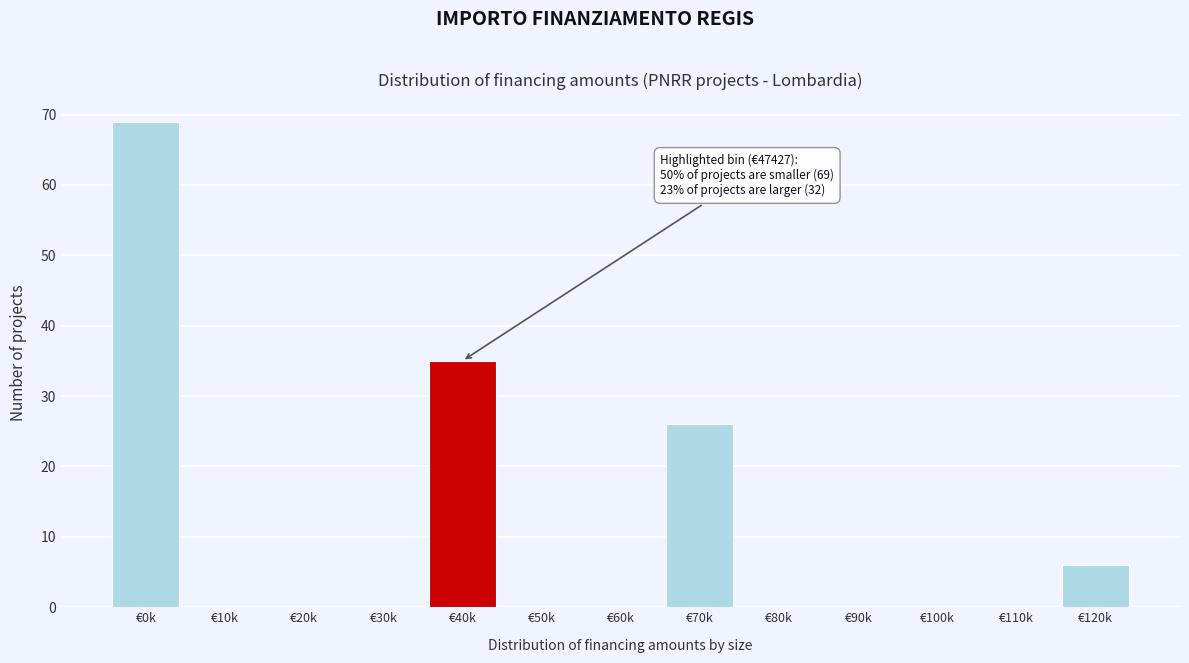

Reading left to right, list all the values displayed in this chart.

€0k=69	€10k=0	€20k=0	€30k=0	€40k=35	€50k=0	€60k=0	€70k=26	€80k=0	€90k=0	€100k=0	€110k=0	€120k=6